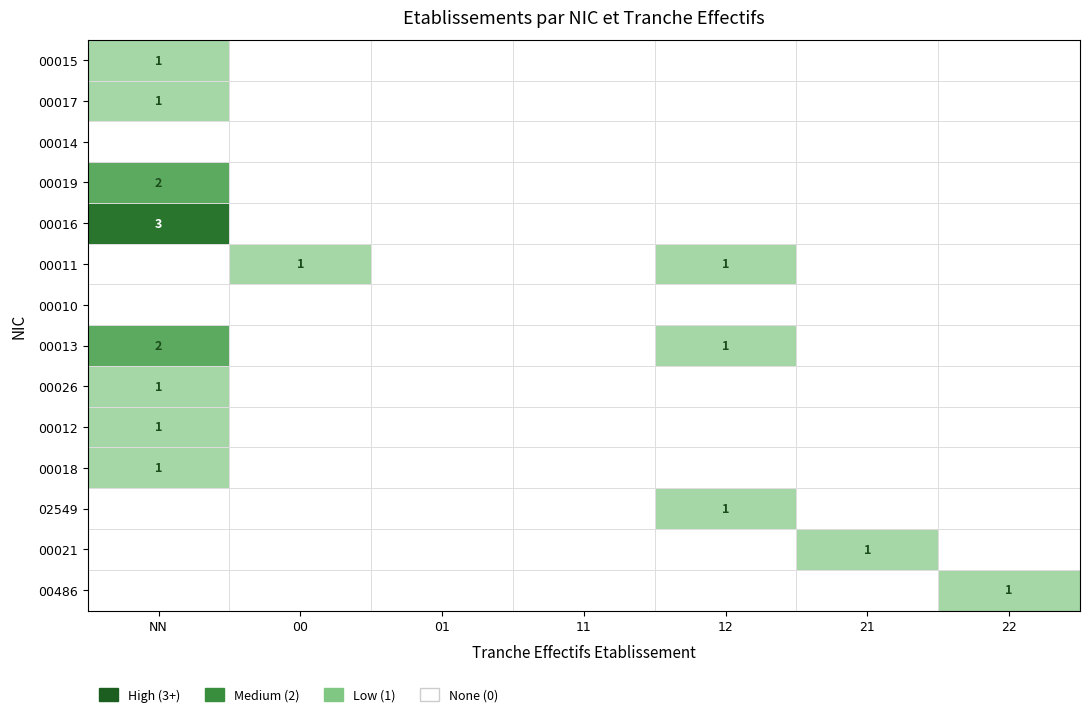

At how many categories does at least one series exceed 1?

1